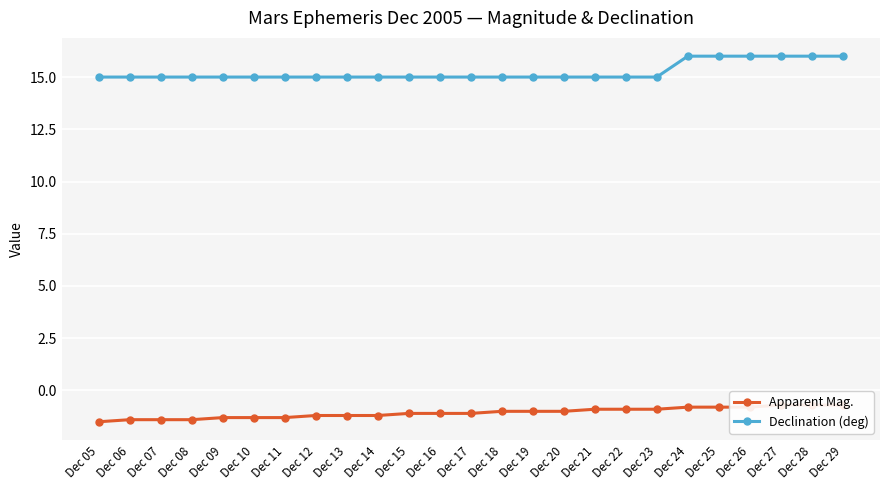

What is the total value across all series at Dec 23?

14.1